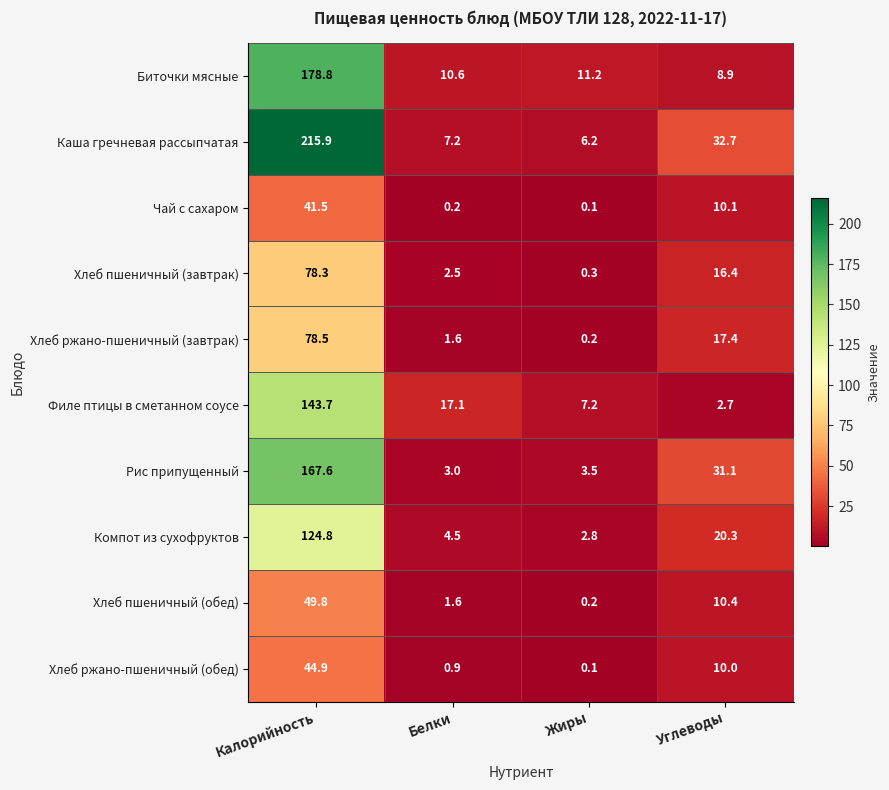

How many categories are shown in the chart?

4